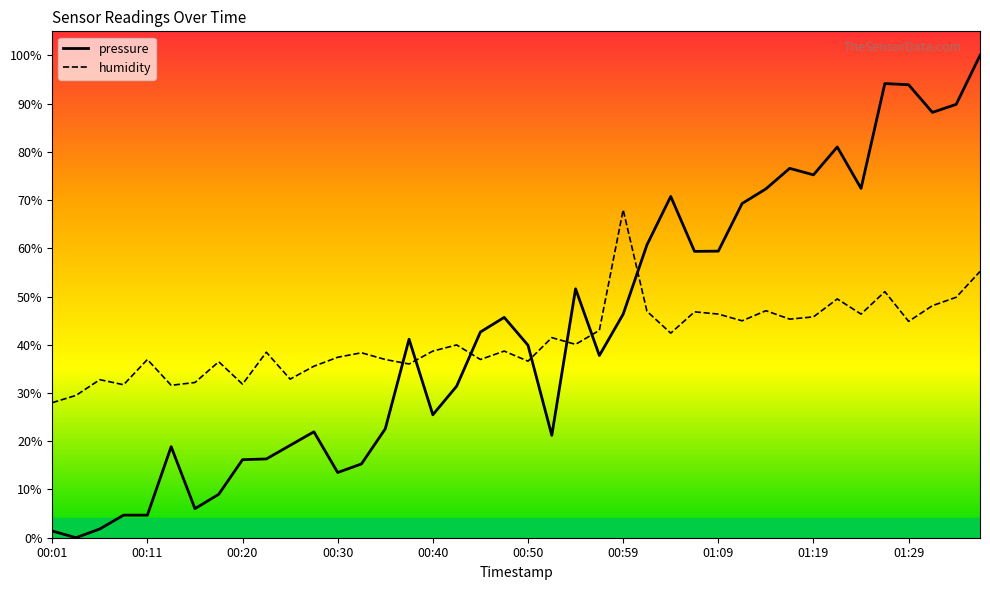

At 00:45, list the series in order from largest to smallest.

pressure, humidity